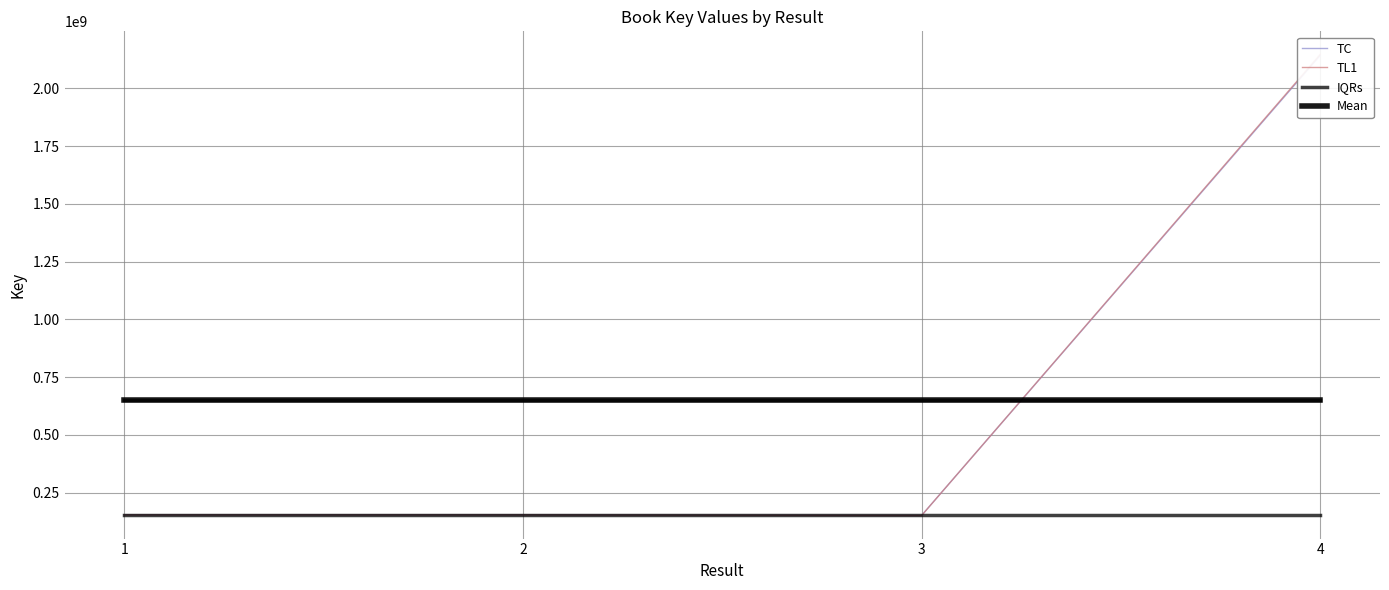

Read the TC value at 3.

151379376.0